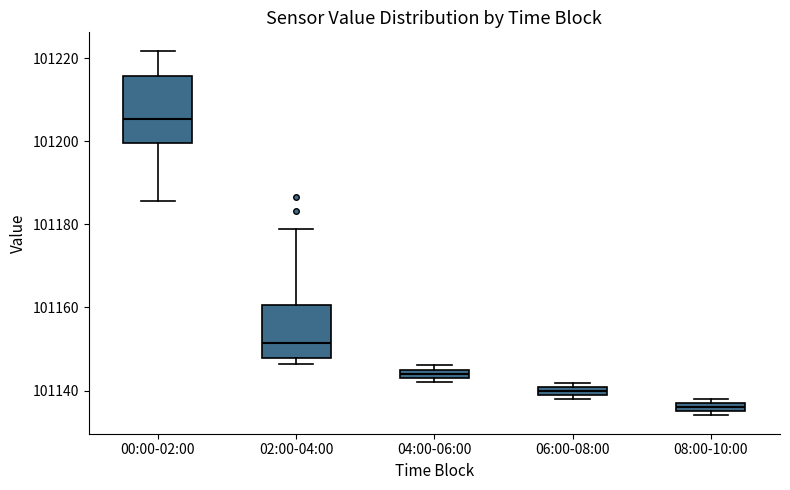

Where does the upper whisker of the box for 00:00-02:00 end on the y-axis? The values are not printed on the chart, so give them approximately, as read against the axis.

101222